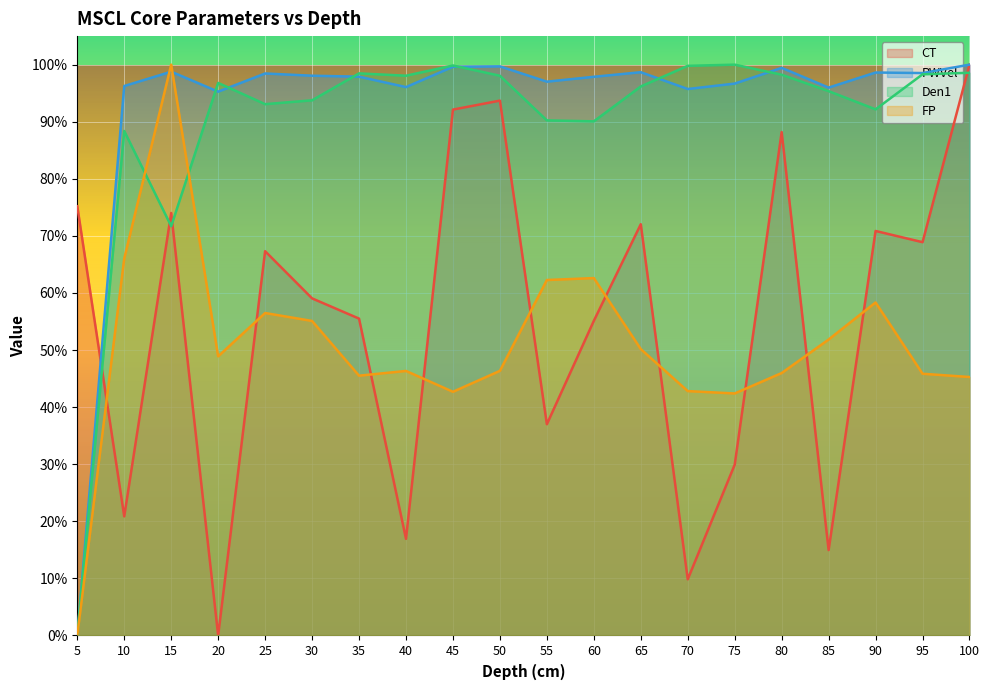

What is the value of the FP point at the 8th from the left?

0.5